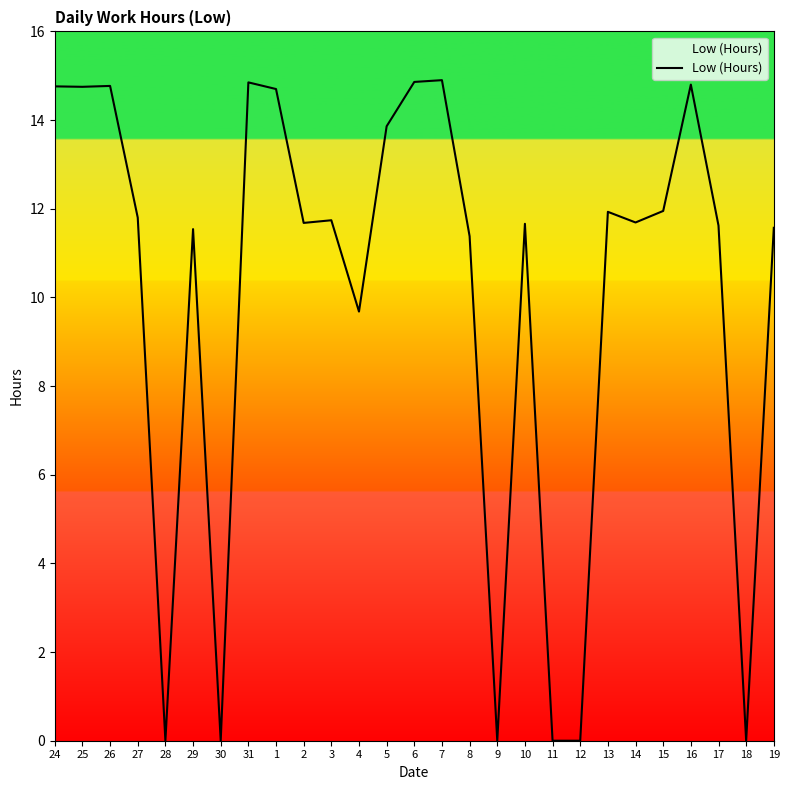

At which label is the value closest to 7?

4